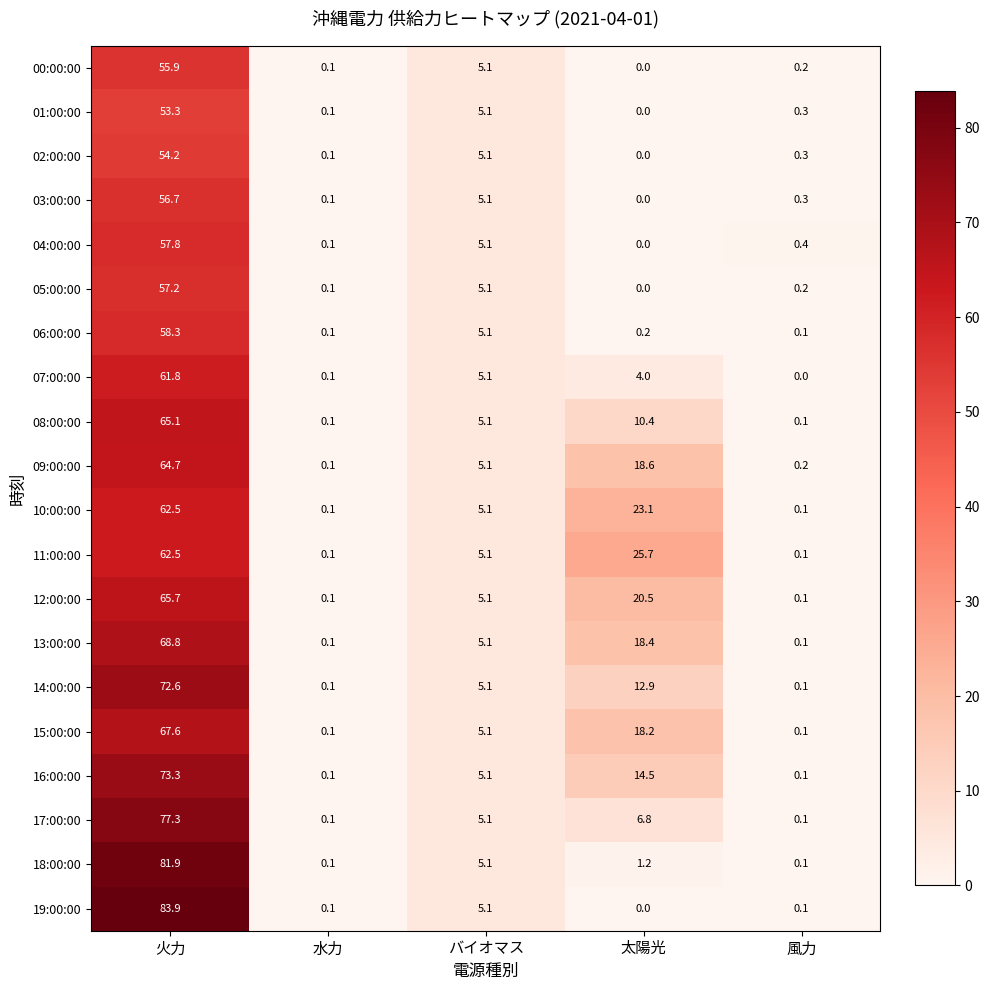

What is the difference between the highest and lowest values at 火力?

30.6